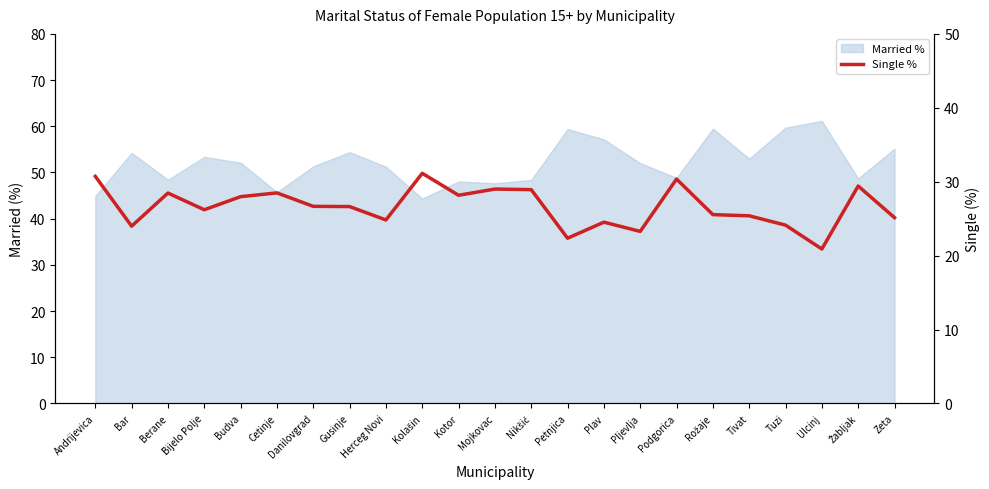

Which label corresponds to the smallest value in the chart?

Ulcinj